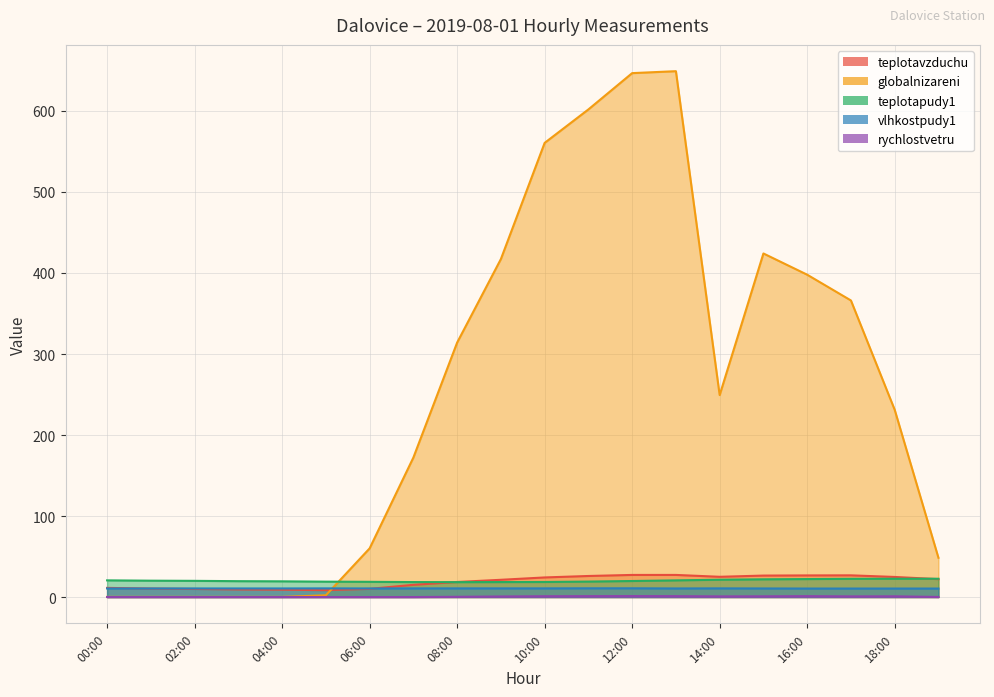

How many values in the globalnizareni series exceed 249?

10